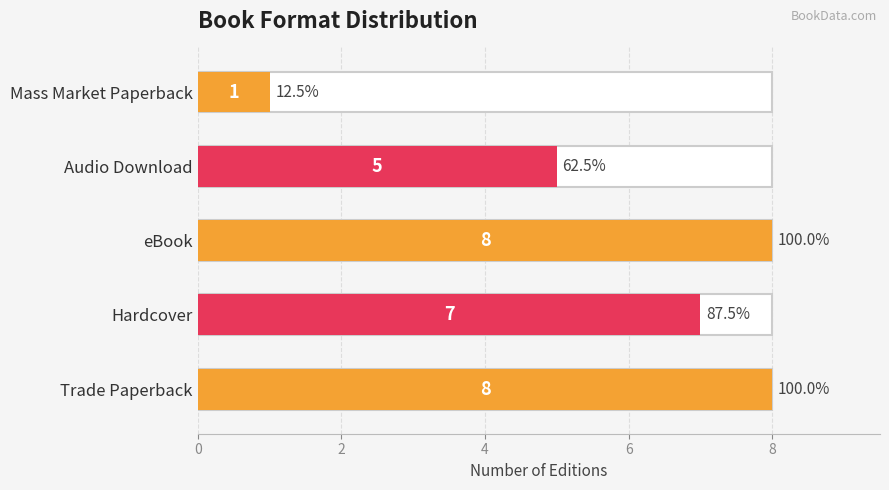

What is the change in value from Hardcover to eBook?

+1